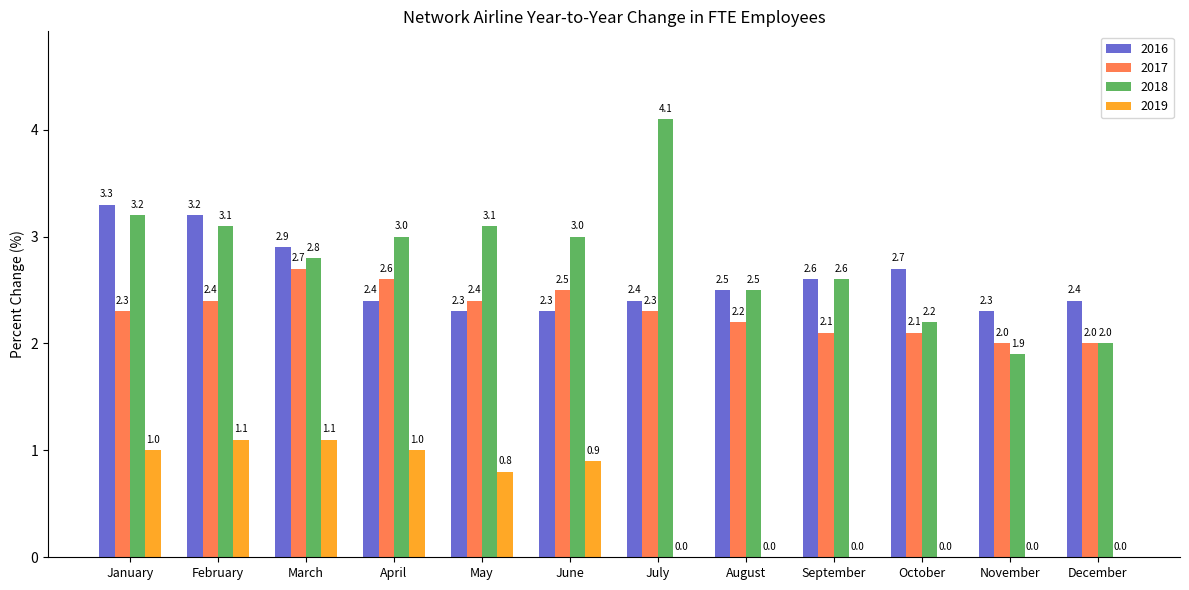

Count the number of data series in this chart.

4